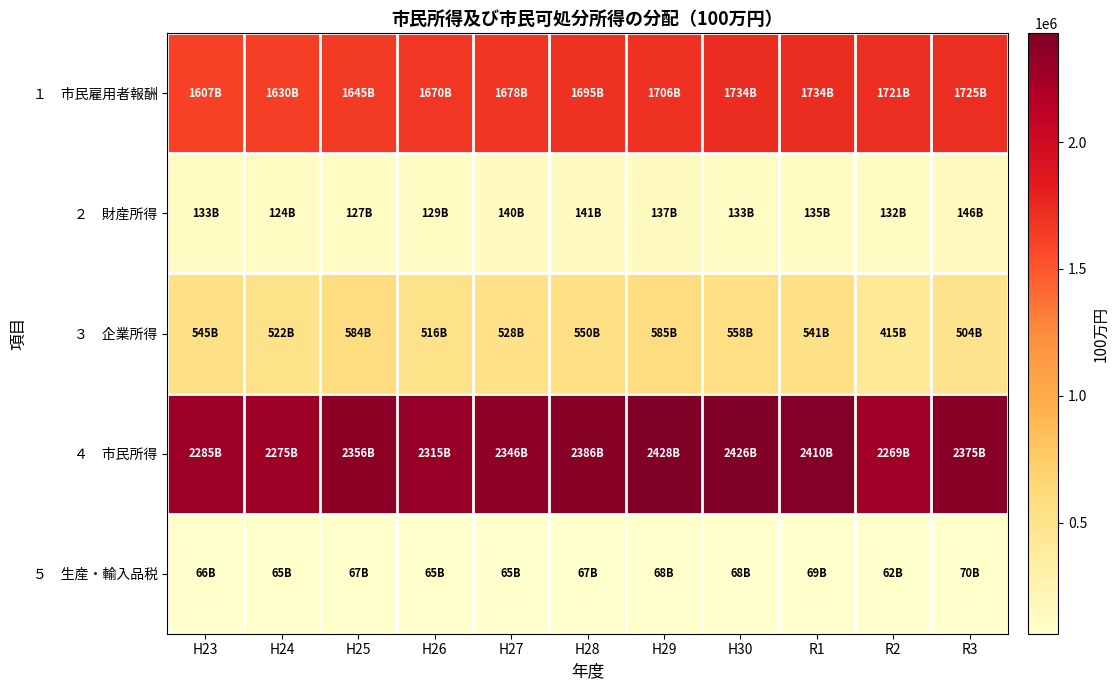

Rank the series at H26 from highest to lowest value.

４ 市民所得, １ 市民雇用者報酬, ３ 企業所得, ２ 財産所得, ５ 生産・輸入品税